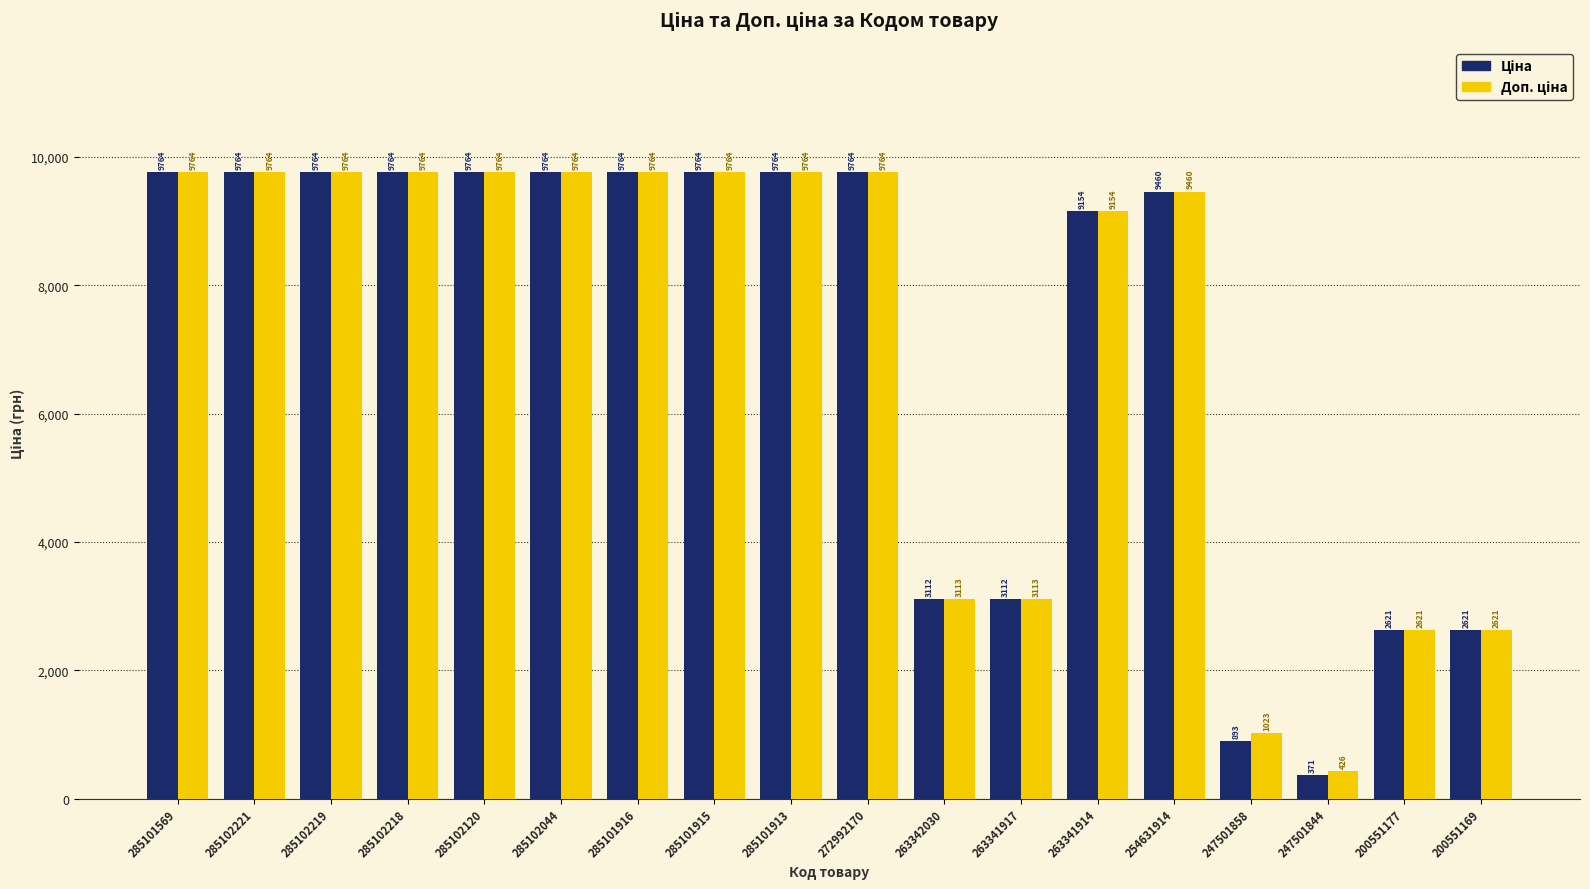

Which category has the lowest value across all series?

247501844